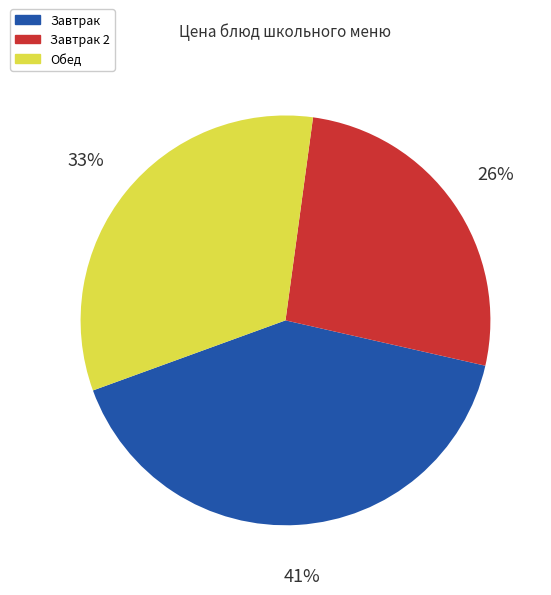

Which slice is the smallest?

Завтрак 2